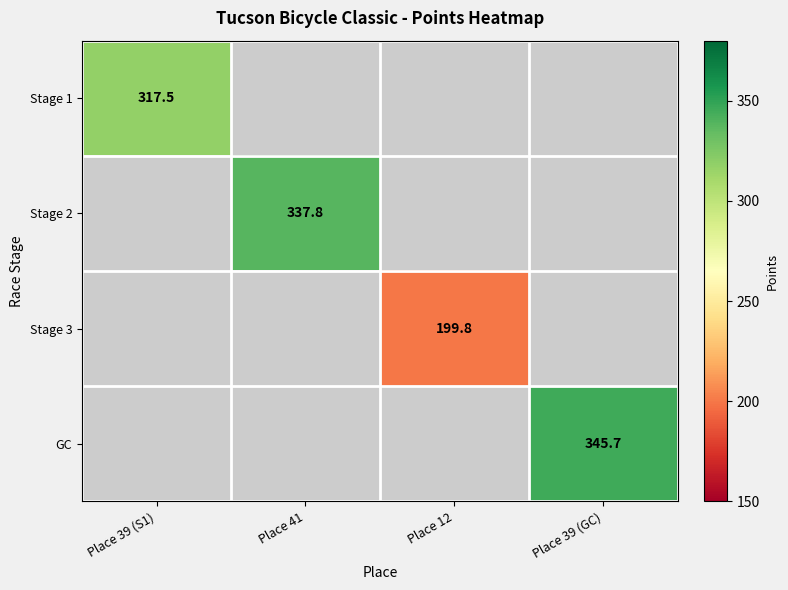

Is the value of Stage 2 at Place 39 (GC) greater than the value of GC at Place 39 (GC)?

No